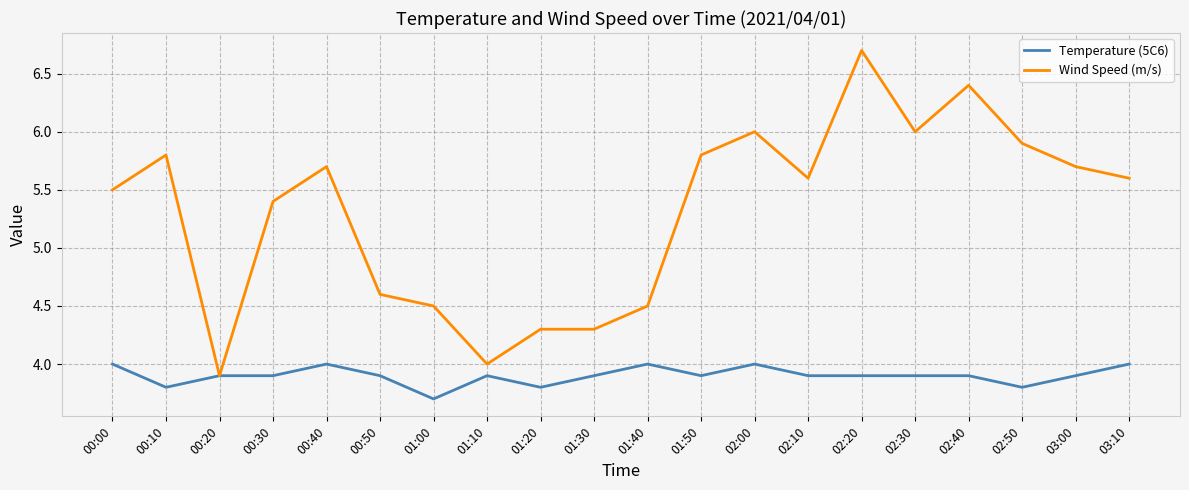

Where is Temperature (5C6) nearest to the value 3?

01:00